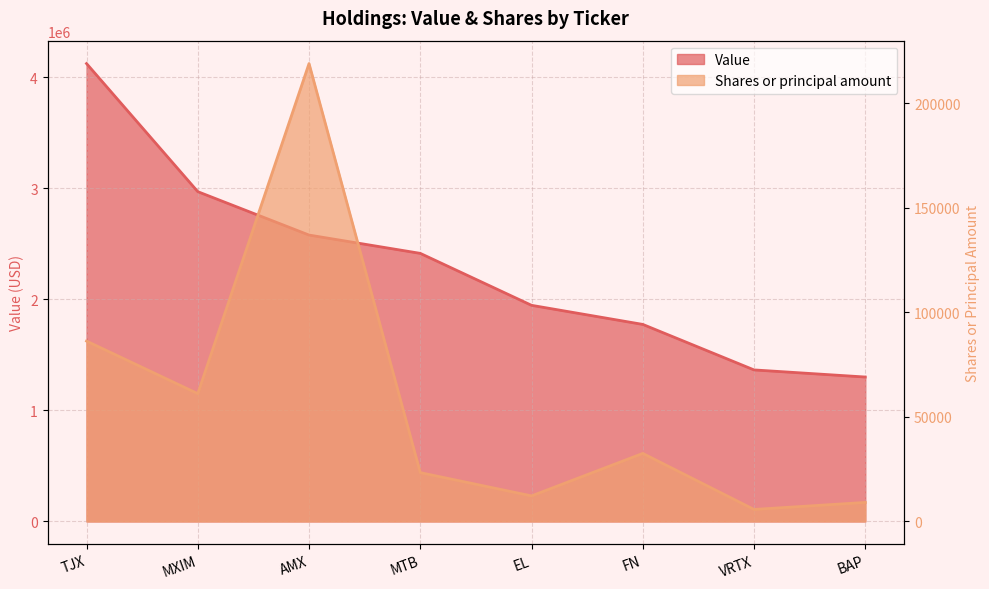

What is the label of the 5th point from the right?

MTB